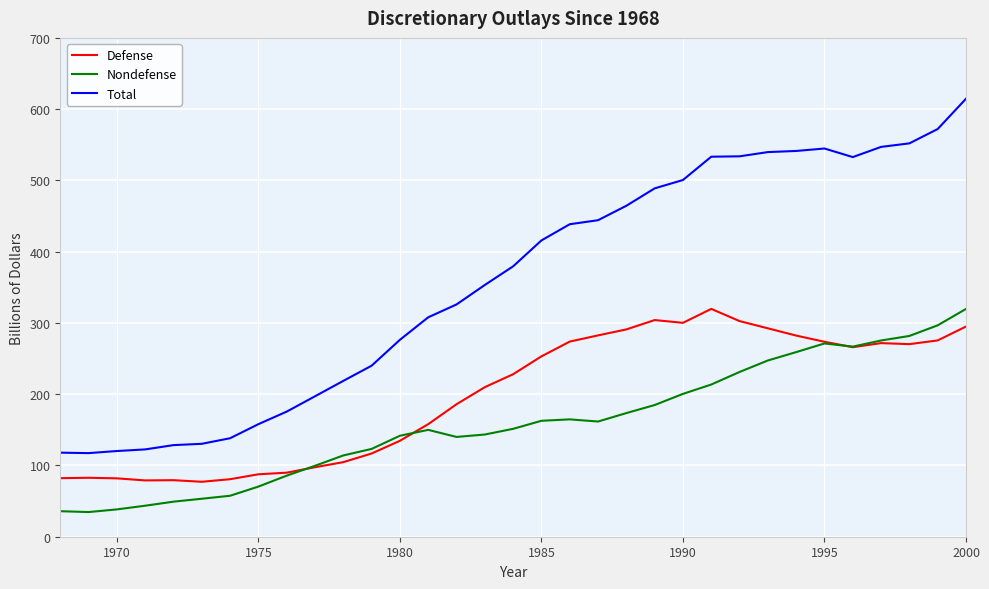

List the series in order of their overall mean, lowest first.

Nondefense, Defense, Total